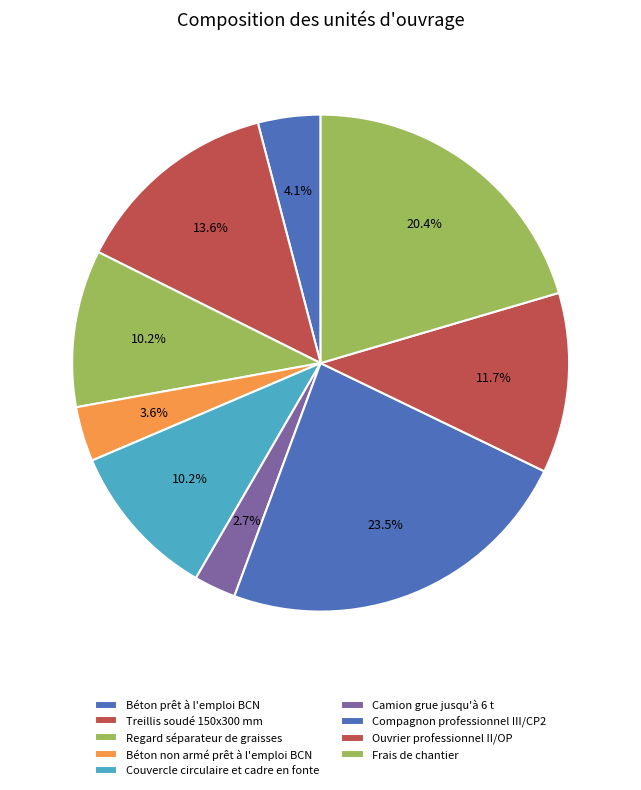

Which category has the biggest portion of the pie?

Compagnon professionnel III/CP2